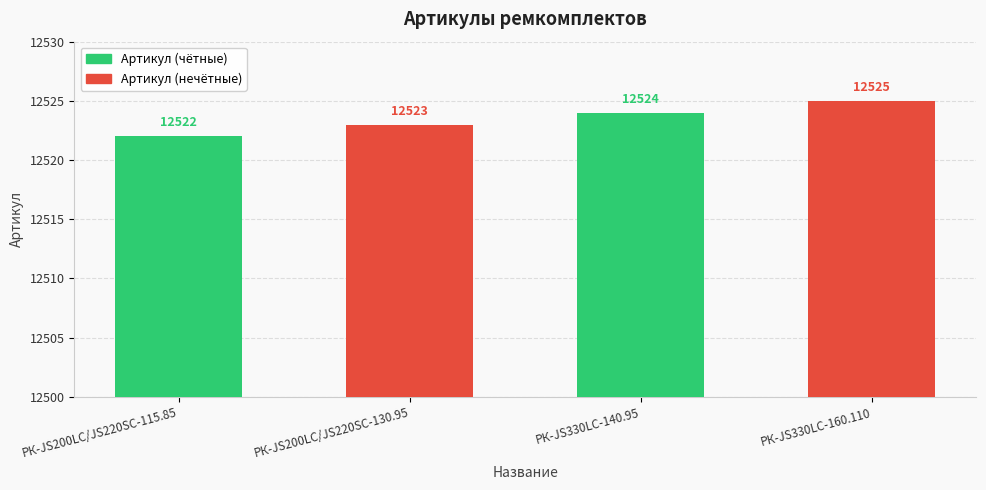

Reading right to left, what are all the values shown in this chart?

12525	12524	12523	12522